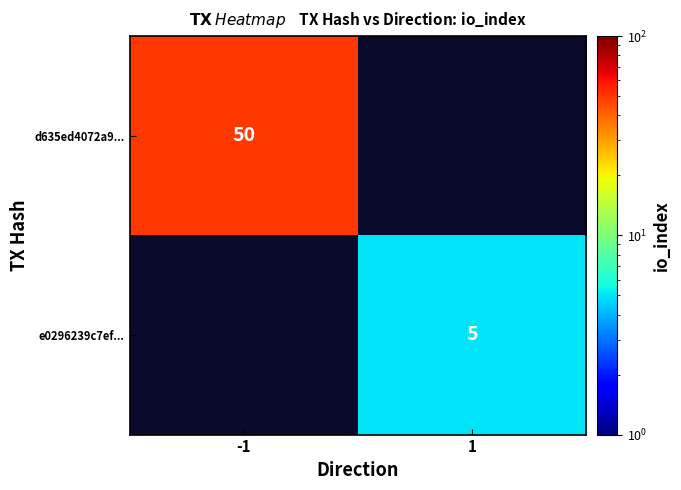

How many categories are shown in the chart?

2